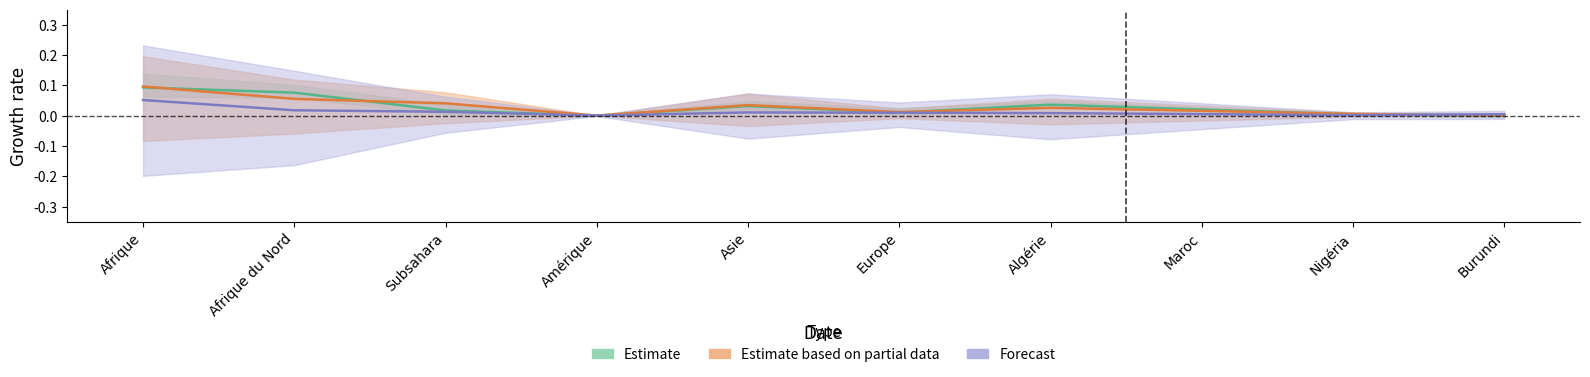

What is the difference between the maximum and minimum values in the Total règlements In series?

0.1